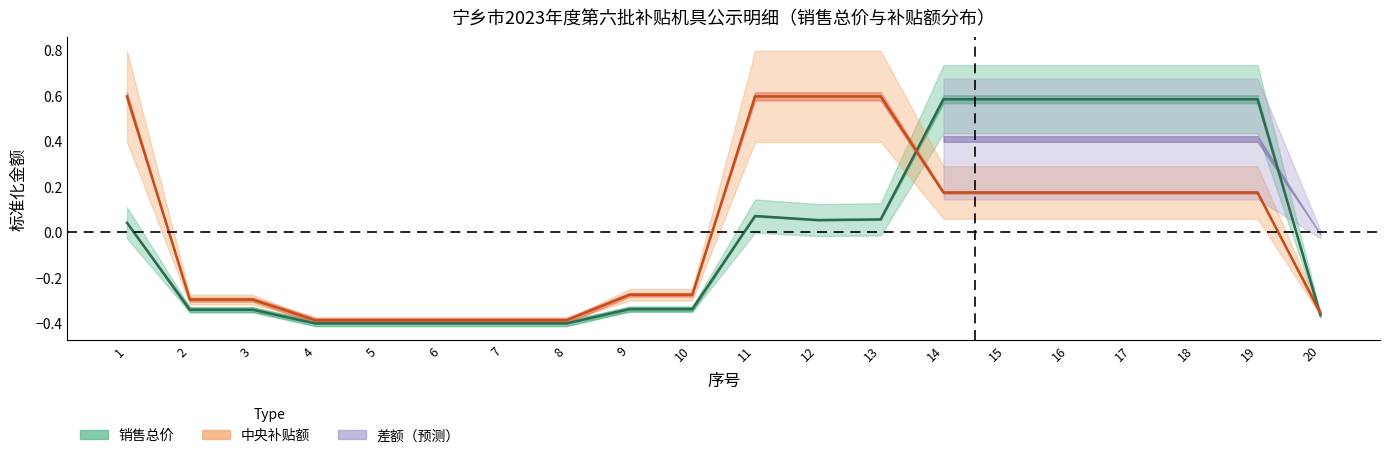

At which category is the sum across all series the highest?

14